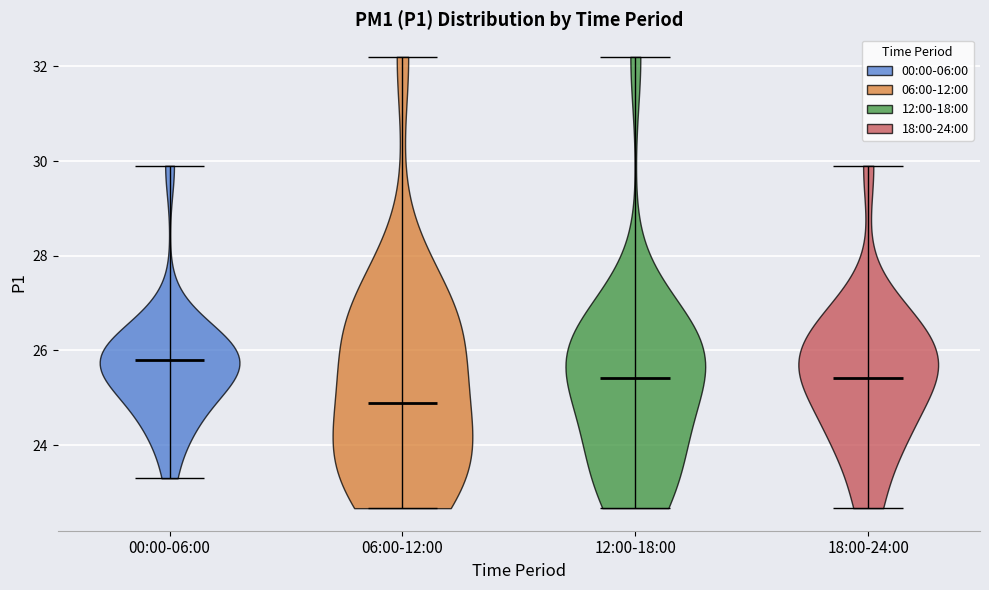

Reading left to right, read every violin against the y-axis: where its median line is, and the lowest and highest points it reaches. The values are not printed on the chart, so give them approximately, as read against the axis.

00:00-06:00: median line 25.8, lowest point 23.4, highest point 30.0
06:00-12:00: median line 24.8, lowest point 22.6, highest point 32.2
12:00-18:00: median line 25.4, lowest point 22.6, highest point 32.2
18:00-24:00: median line 25.4, lowest point 22.6, highest point 30.0